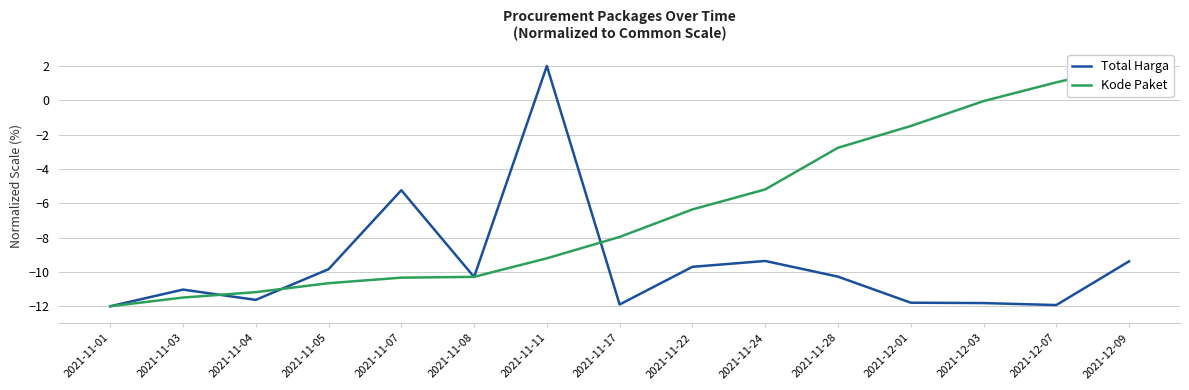

Where do Total Harga and Kode Paket first cross each other?

2021-11-03 and 2021-11-04